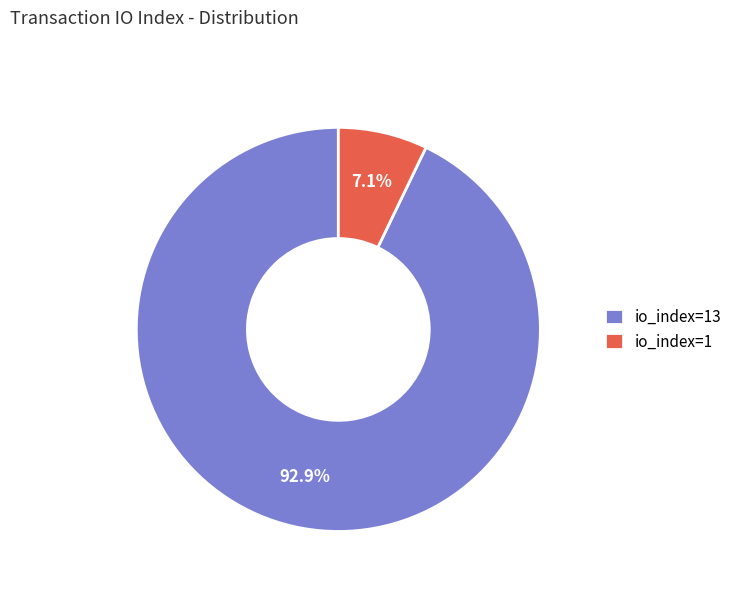

How much of the chart is everything except io_index=13?

7.1%